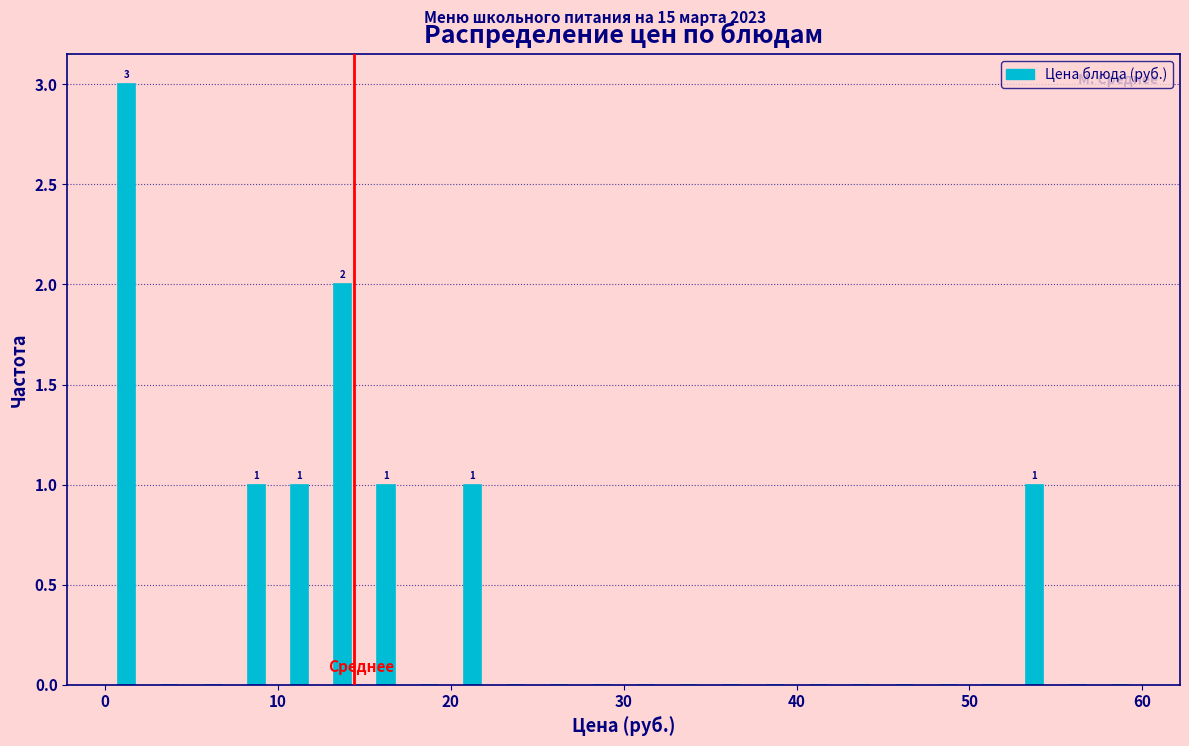

Around what value on the x-axis is the tallest bar? Give the approximate position of its centre, as read against the axis.

1